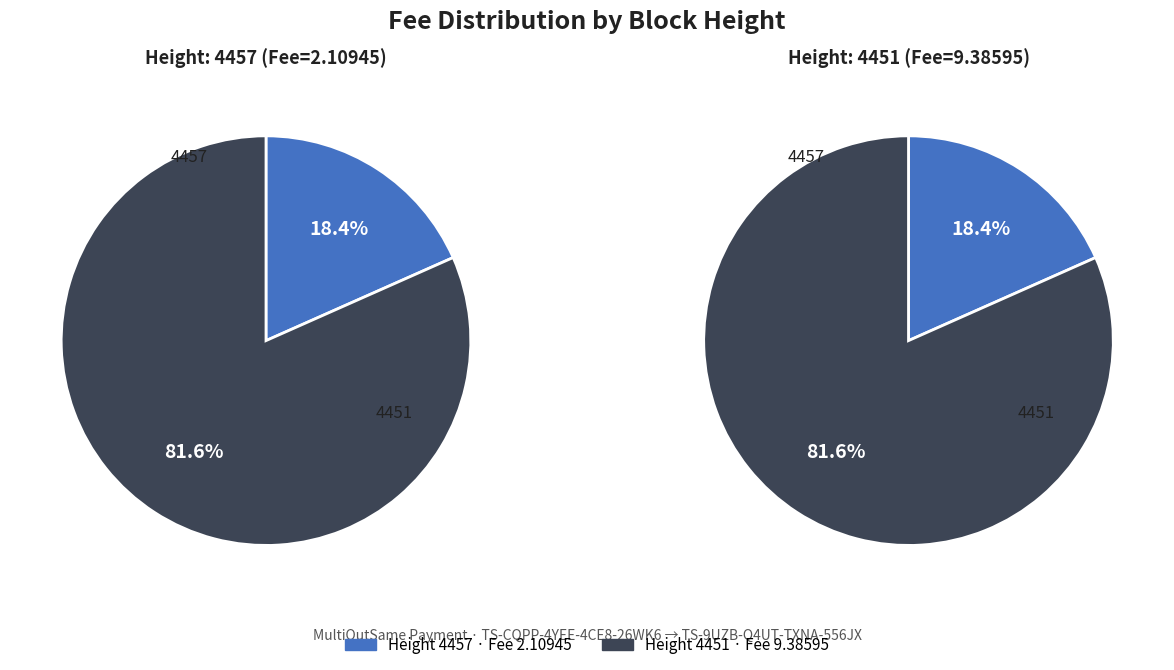

Is 4451 the majority of the pie?

Yes